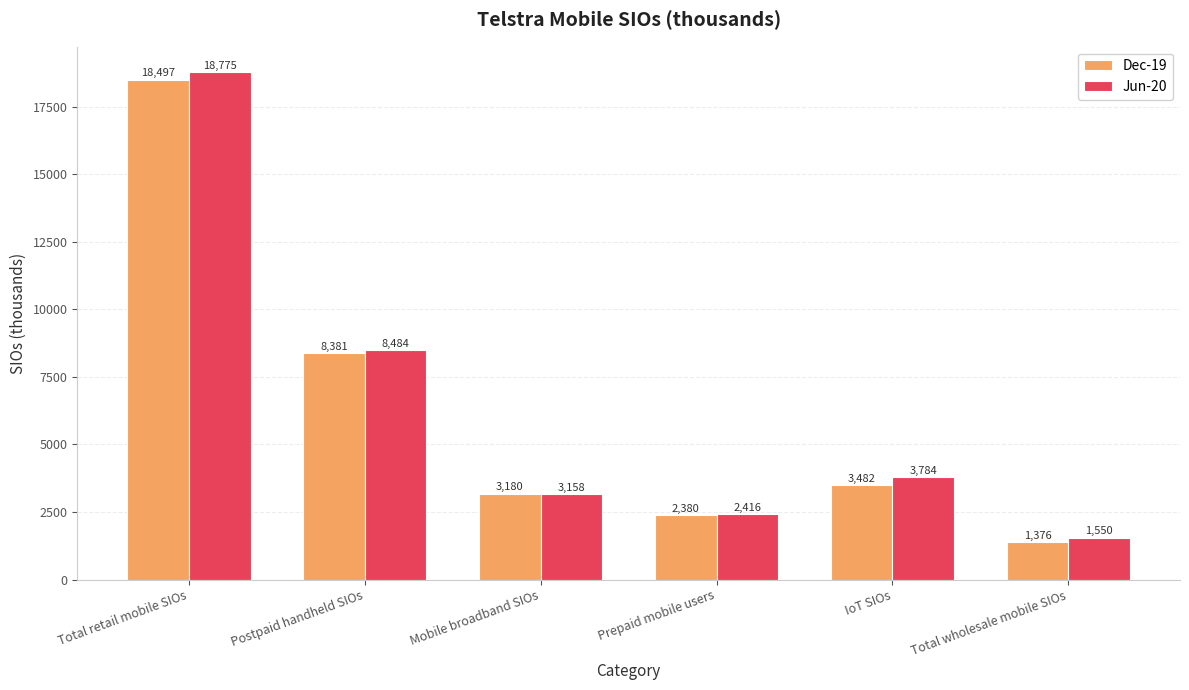

Rank the series by their average value, from lowest to highest.

Dec-19, Jun-20